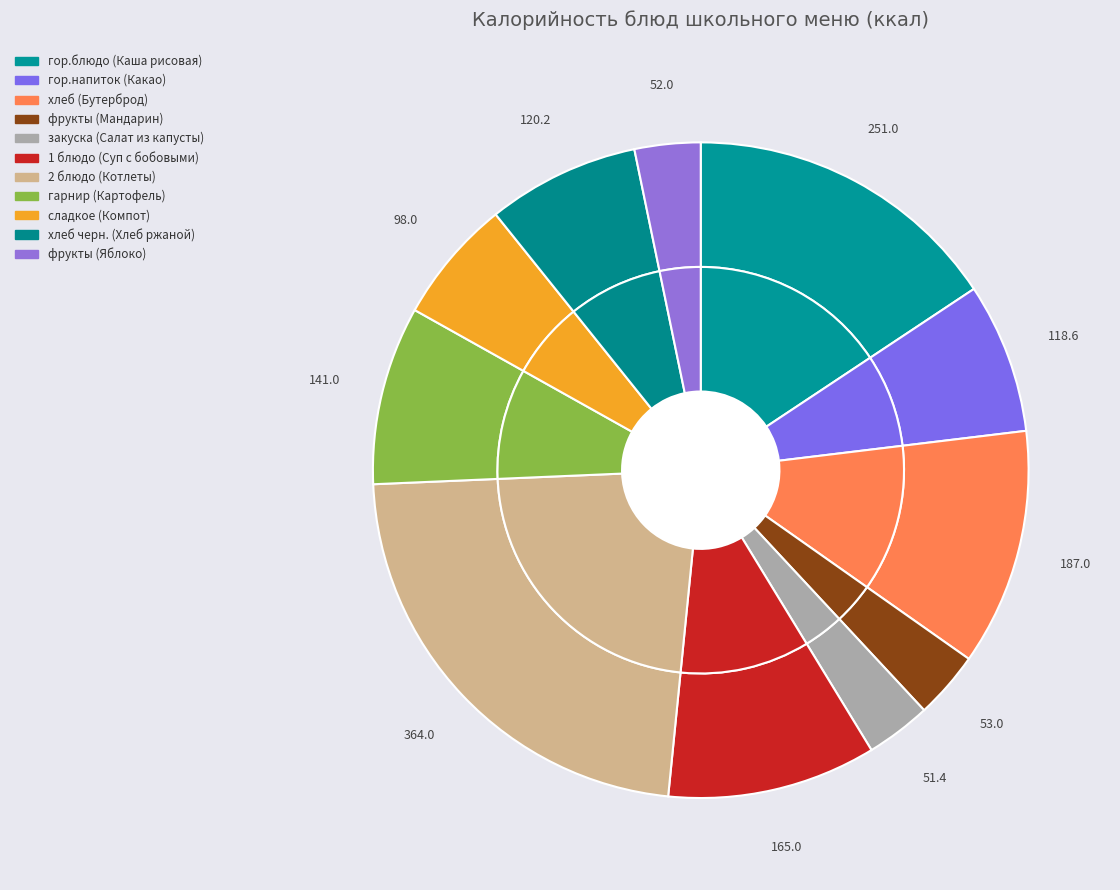

What is the change in value from хлеб (Бутерброд) to 1 блюдо (Суп с бобовыми)?

-22.0